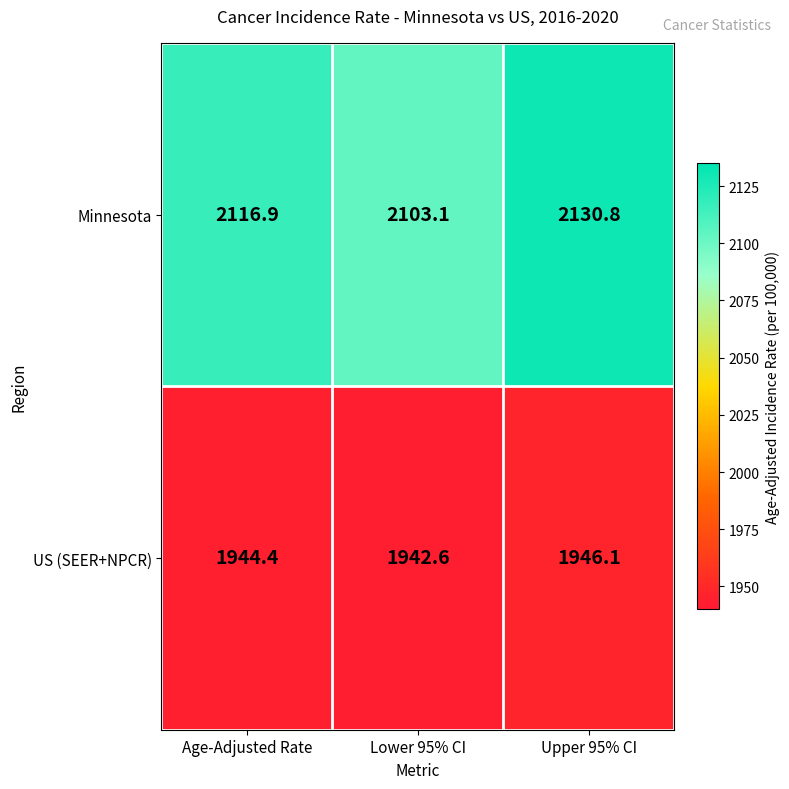

At which label is US (SEER+NPCR) closest to 1944?

Age-Adjusted Rate